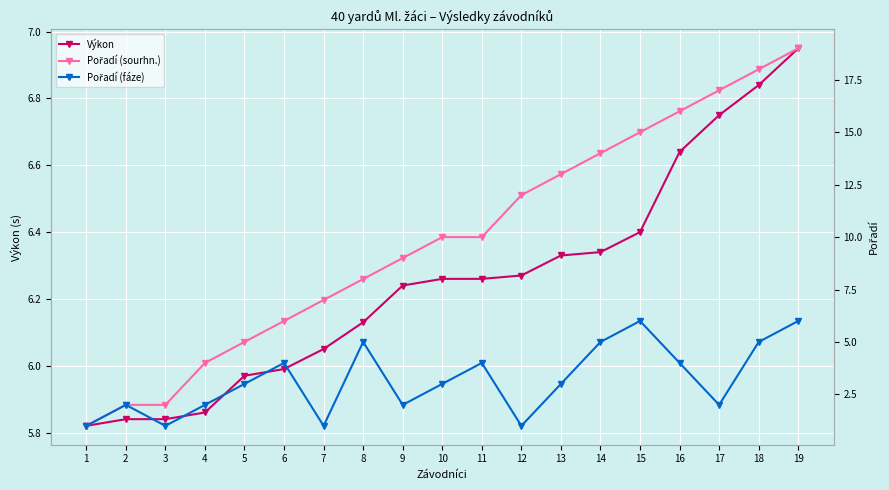

What is the sum of the Pořadí (sourhn.) values at 2 and 4?

6.0